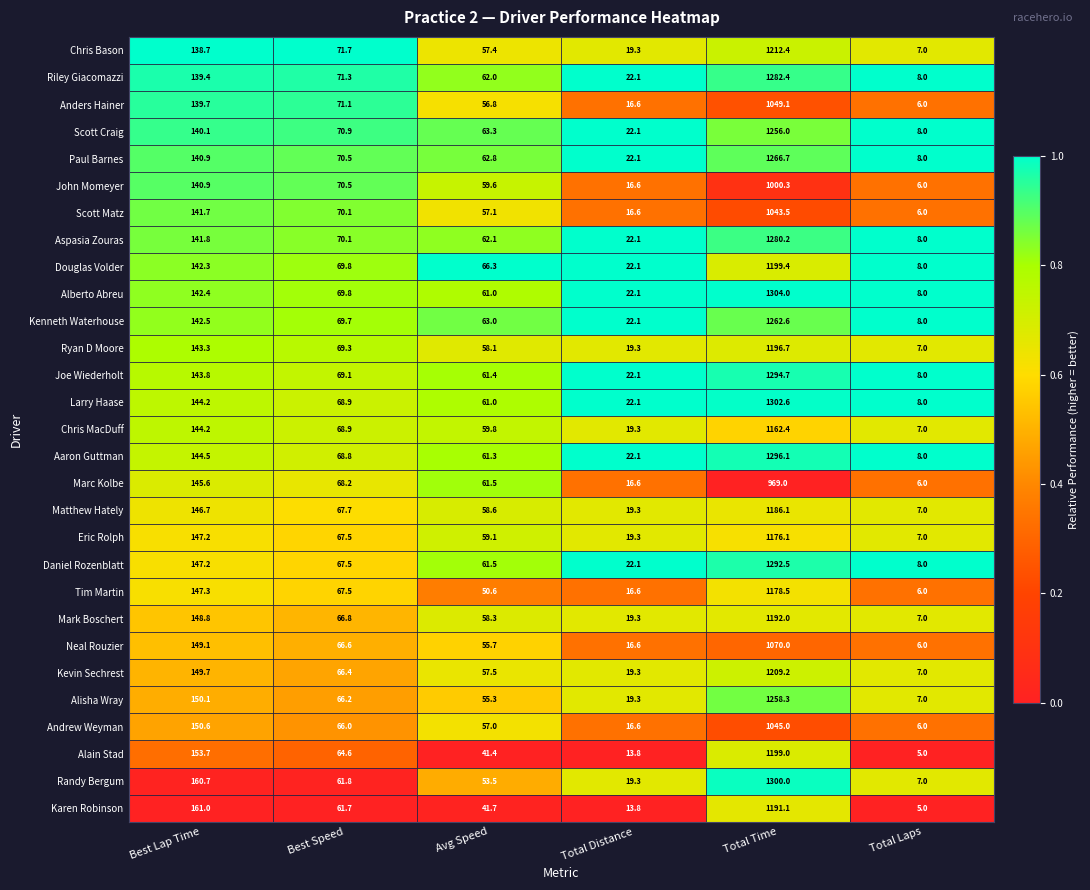

What is the maximum value for Alain Stad?

1199.0